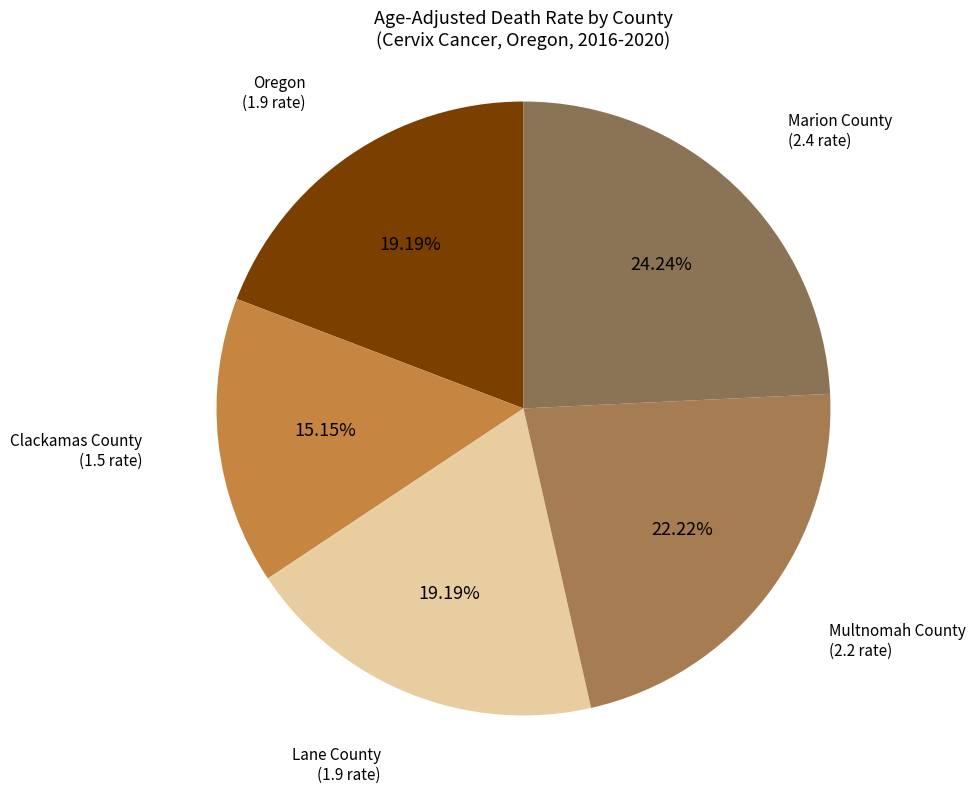

True or false: Oregon accounts for 33% of the total.

False